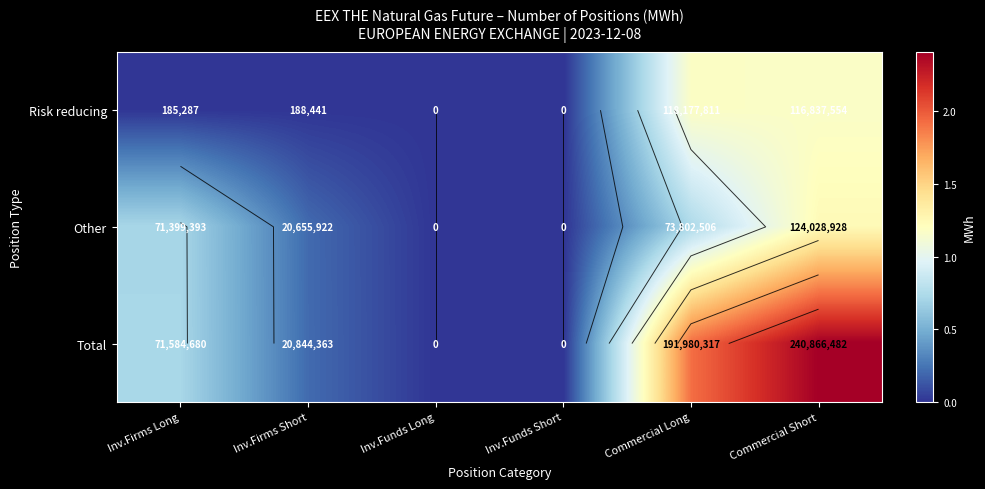

How many positive values does the Total series have?

4